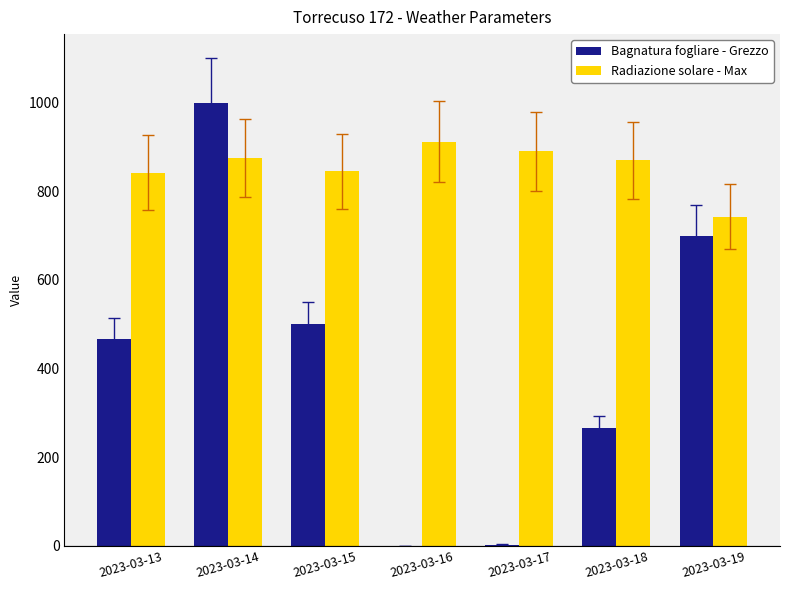

What is the sum of the Bagnatura fogliare - Grezzo values at 2023-03-16 and 2023-03-18?

265.4